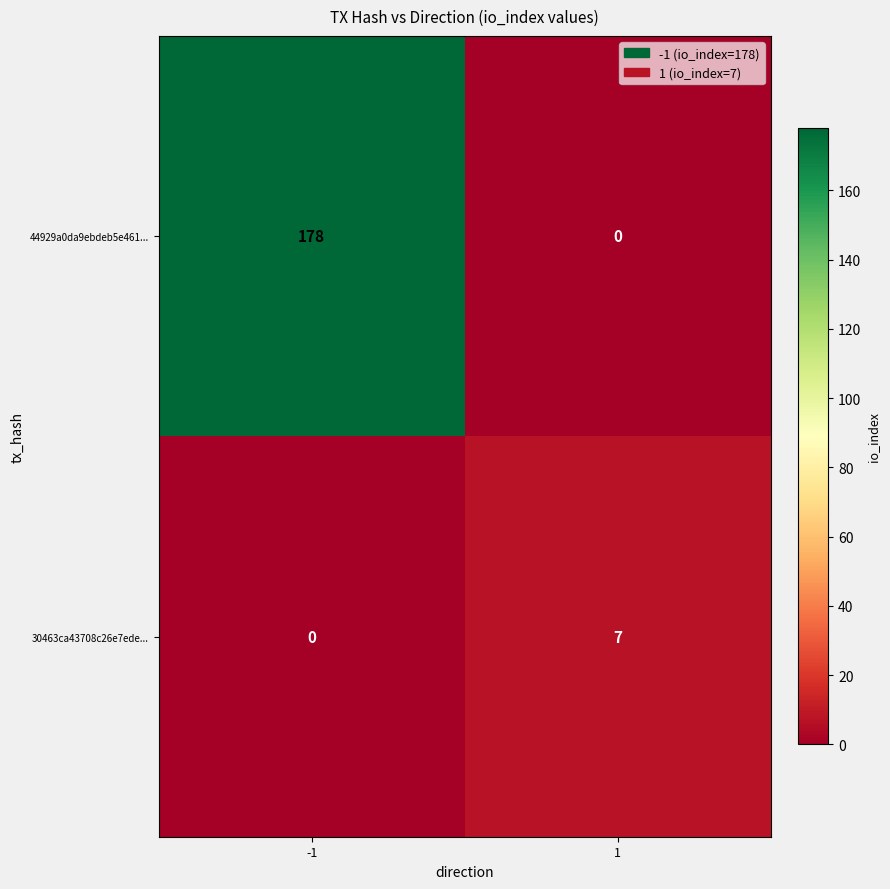

Reading left to right, extract all data points from this chart.

44929a0da9ebdeb5e461...: 178	0
30463ca43708c26e7ede...: 0	7